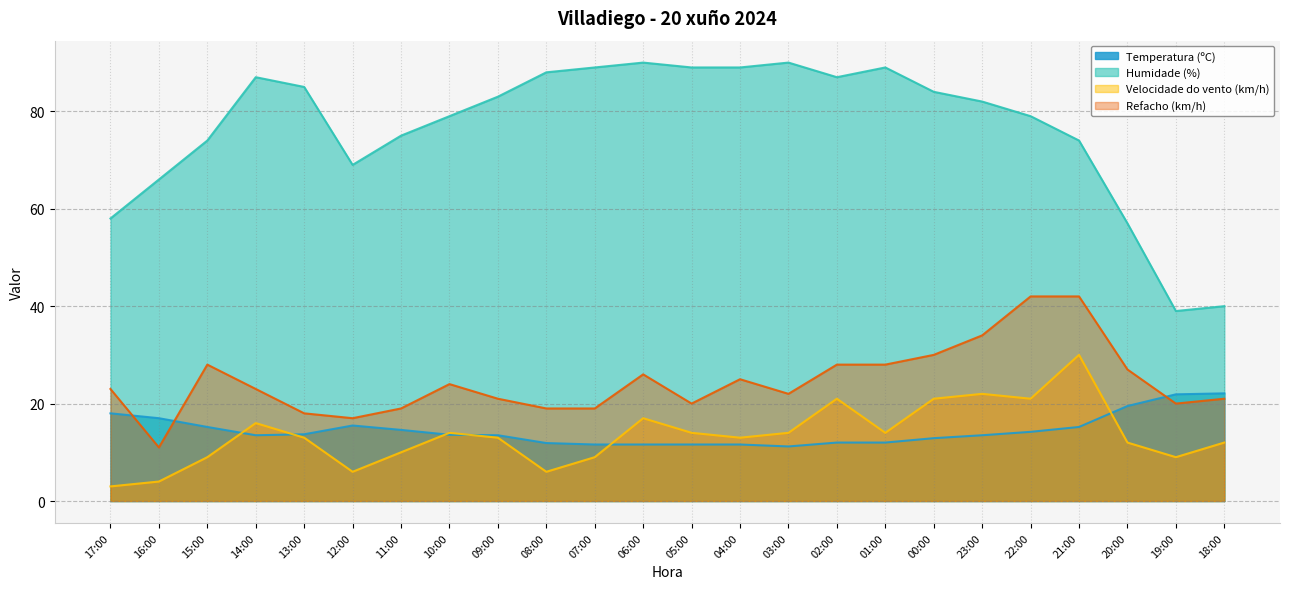

Where do Temperatura (ºC) and Refacho (km/h) first cross each other?

17:00 and 16:00